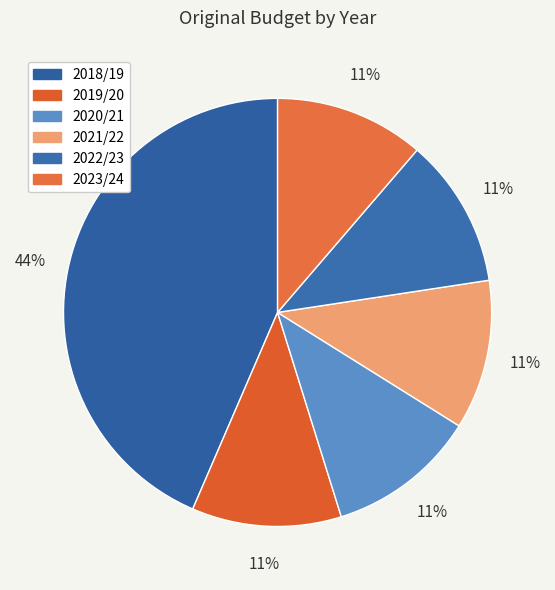

Combined, do 2019/20 and 2018/19 account for over 50%?

Yes